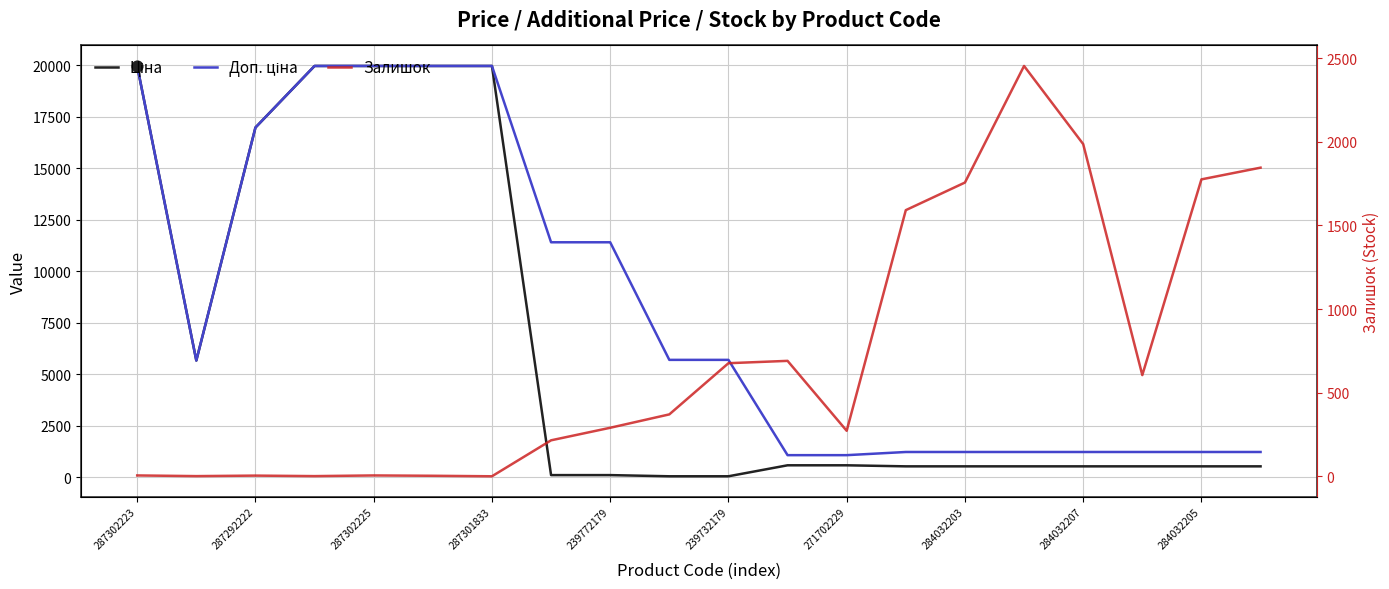

Which series reaches the maximum Y coordinate?

Ціна